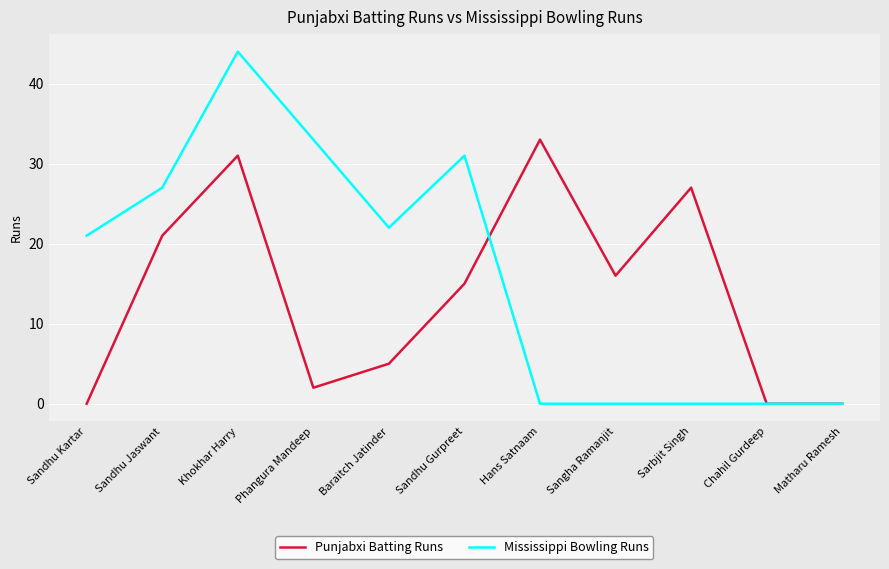

What is the difference between the second highest and second lowest values in the Punjabxi Batting Runs series?

31